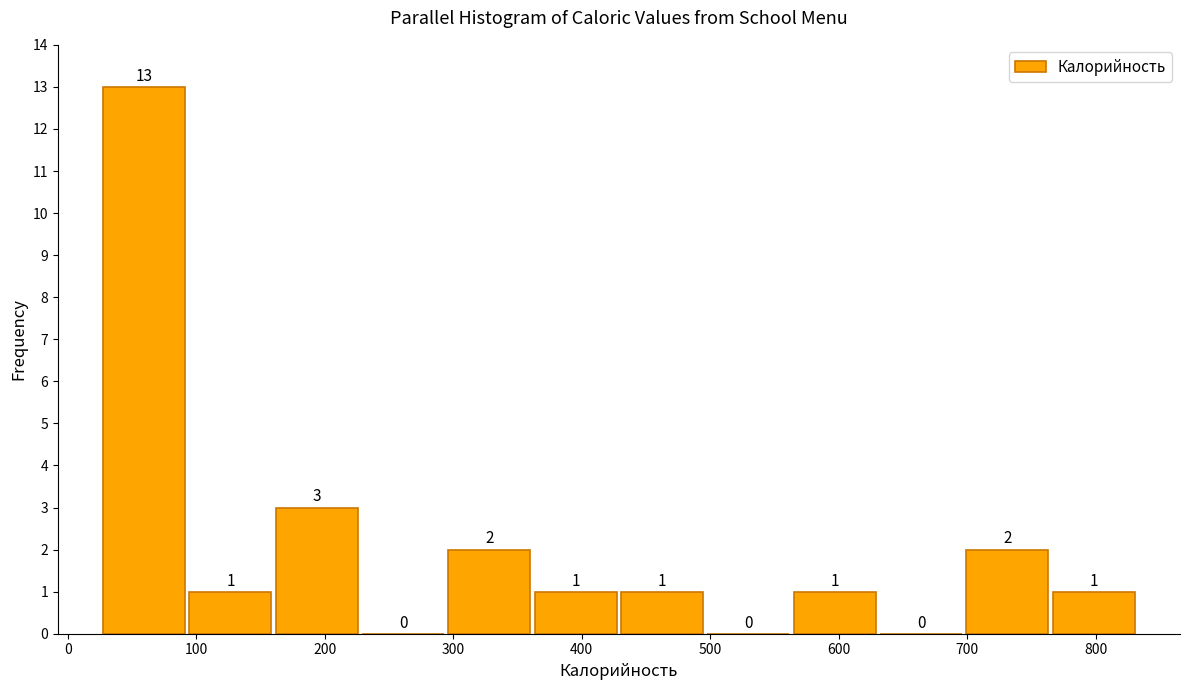

Reading left to right, transcribe this chart: for each bar, give the range it covers on the x-axis and its height. The bar edges are not printed on the chart, so give them approximately, as read against the axis.

30 to 90: 13
90 to 160: 1
160 to 230: 3
230 to 290: 0
290 to 360: 2
360 to 430: 1
430 to 500: 1
500 to 560: 0
560 to 630: 1
630 to 700: 0
700 to 760: 2
760 to 830: 1